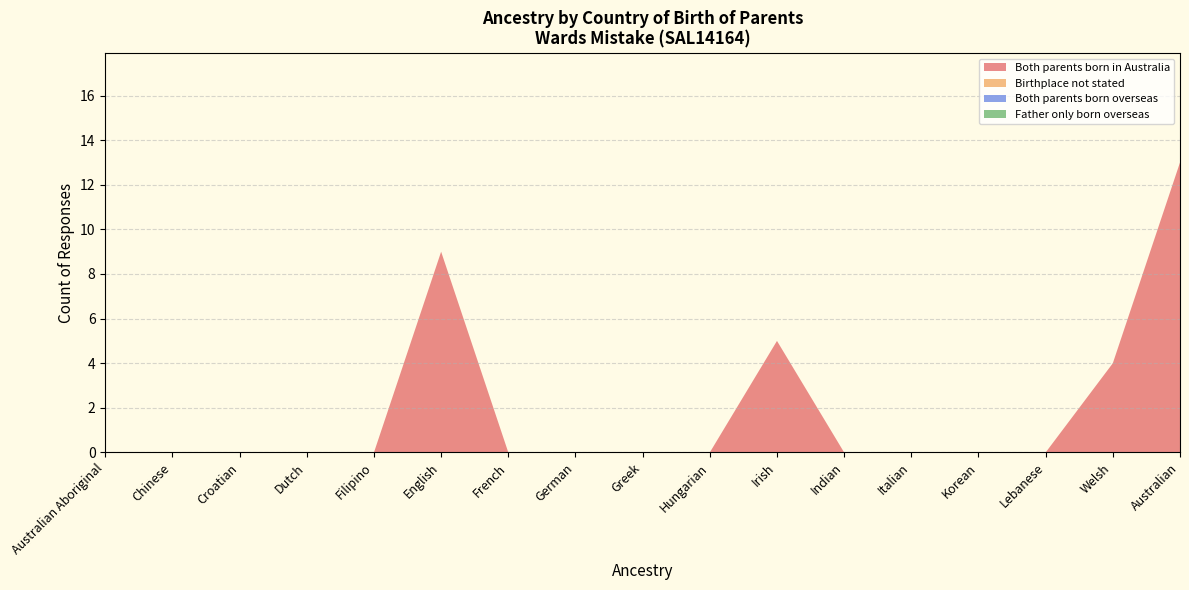

Reading left to right, what are all the values shown in this chart?

Both parents born in Australia: 0	0	0	0	0	9	0	0	0	0	5	0	0	0	0	4	13
Birthplace not stated: 0	0	0	0	0	0	0	0	0	0	0	0	0	0	0	0	0
Both parents born overseas: 0	0	0	0	0	0	0	0	0	0	0	0	0	0	0	0	0
Father only born overseas: 0	0	0	0	0	0	0	0	0	0	0	0	0	0	0	0	0